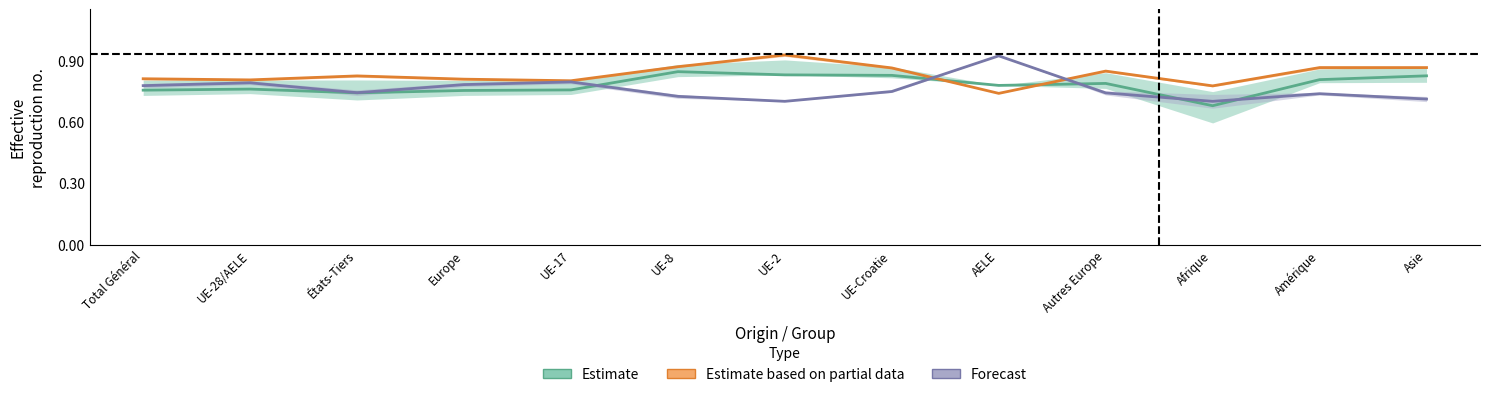

Reading left to right, transcribe all the data shown in this chart.

Estimate: 0.8	0.8	0.7	0.8	0.8	0.8	0.8	0.8	0.8	0.8	0.7	0.8	0.8
Estimate based on partial data: 0.8	0.8	0.8	0.8	0.8	0.9	0.9	0.9	0.7	0.8	0.8	0.9	0.9
Forecast: 0.8	0.8	0.7	0.8	0.8	0.7	0.7	0.7	0.9	0.7	0.7	0.7	0.7